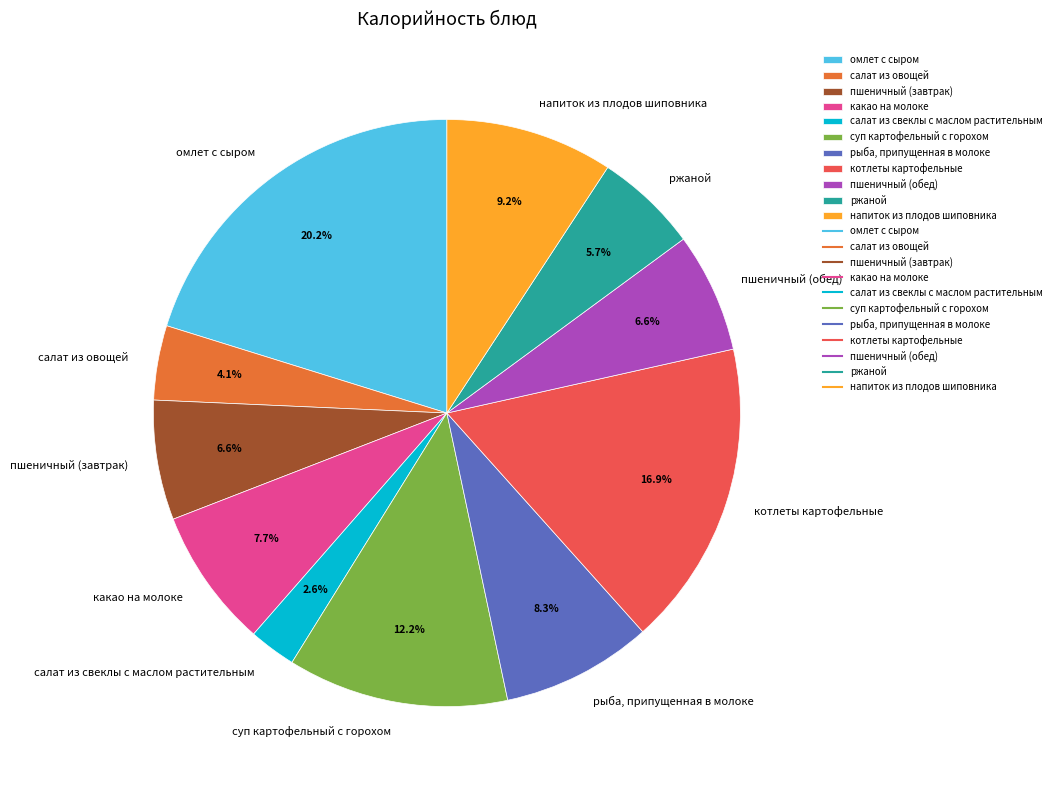

Count the number of slices in the pie.

11